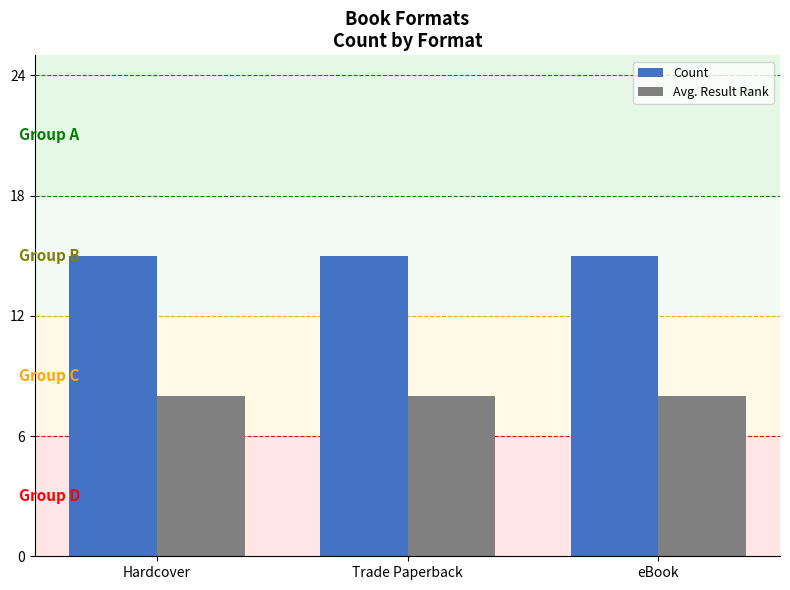

What is the maximum value shown in the chart?

15